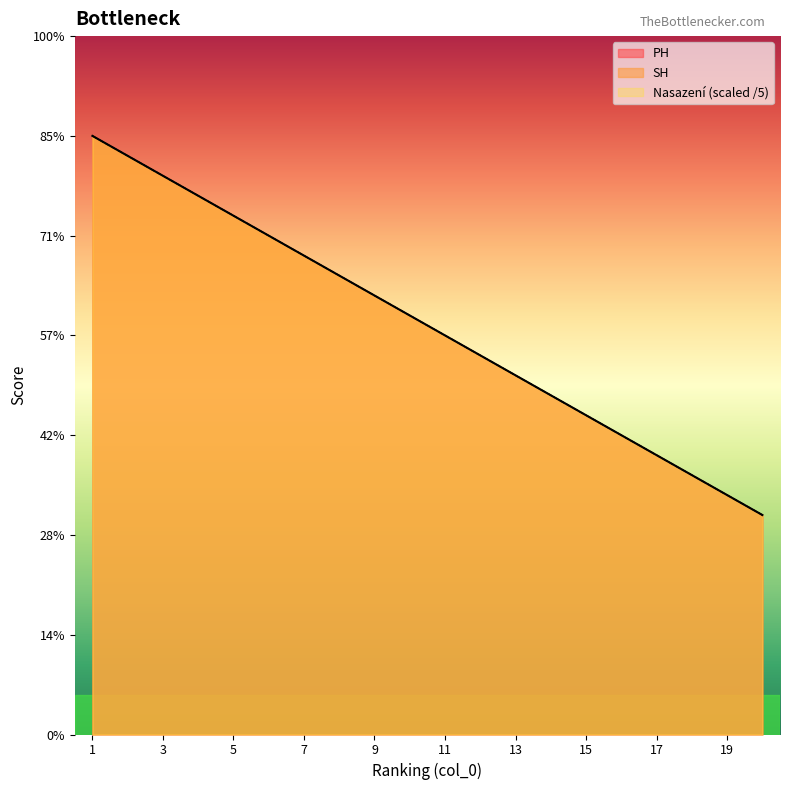

Does the chart have visible grid lines?

No